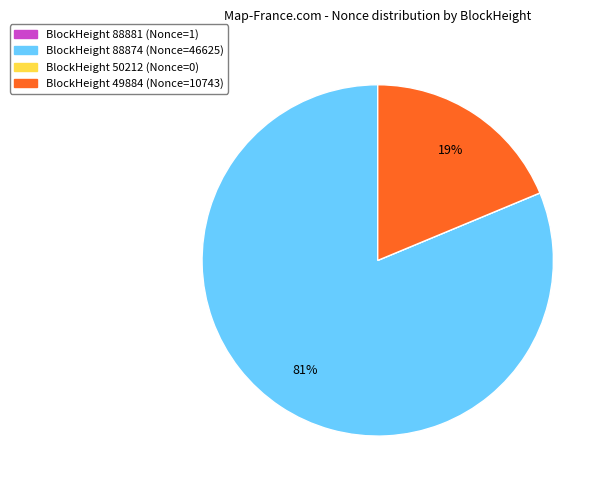

Which slice is the largest?

BlockHeight 88874 (Nonce=46625)